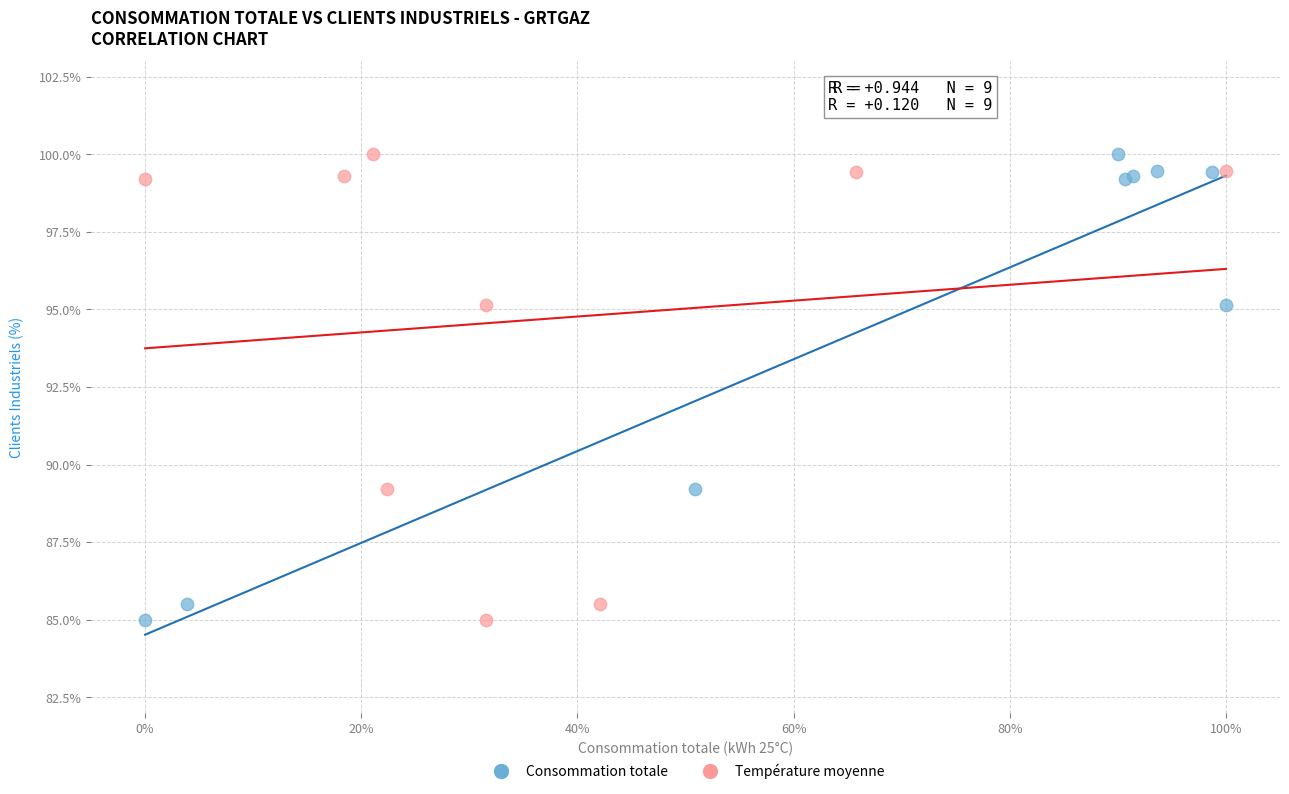

What are all the series names shown in the legend?

Consommation totale, Température moyenne